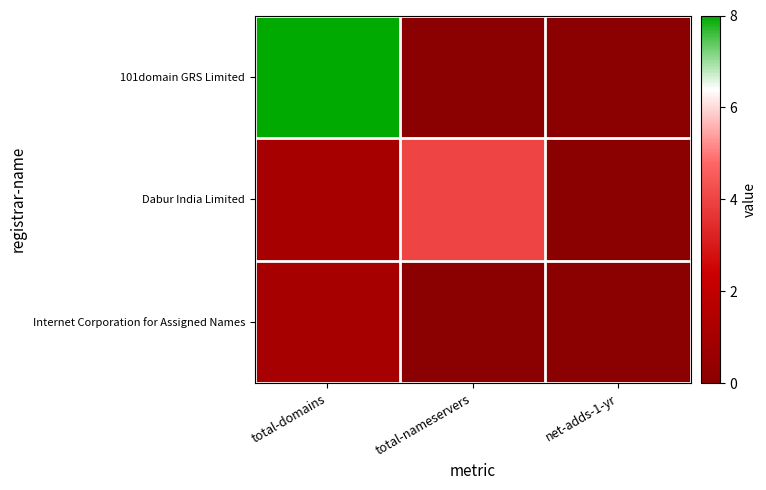

Rank the series by their maximum value, from highest to lowest.

101domain GRS Limited, Dabur India Limited, Internet Corporation for Assigned Names